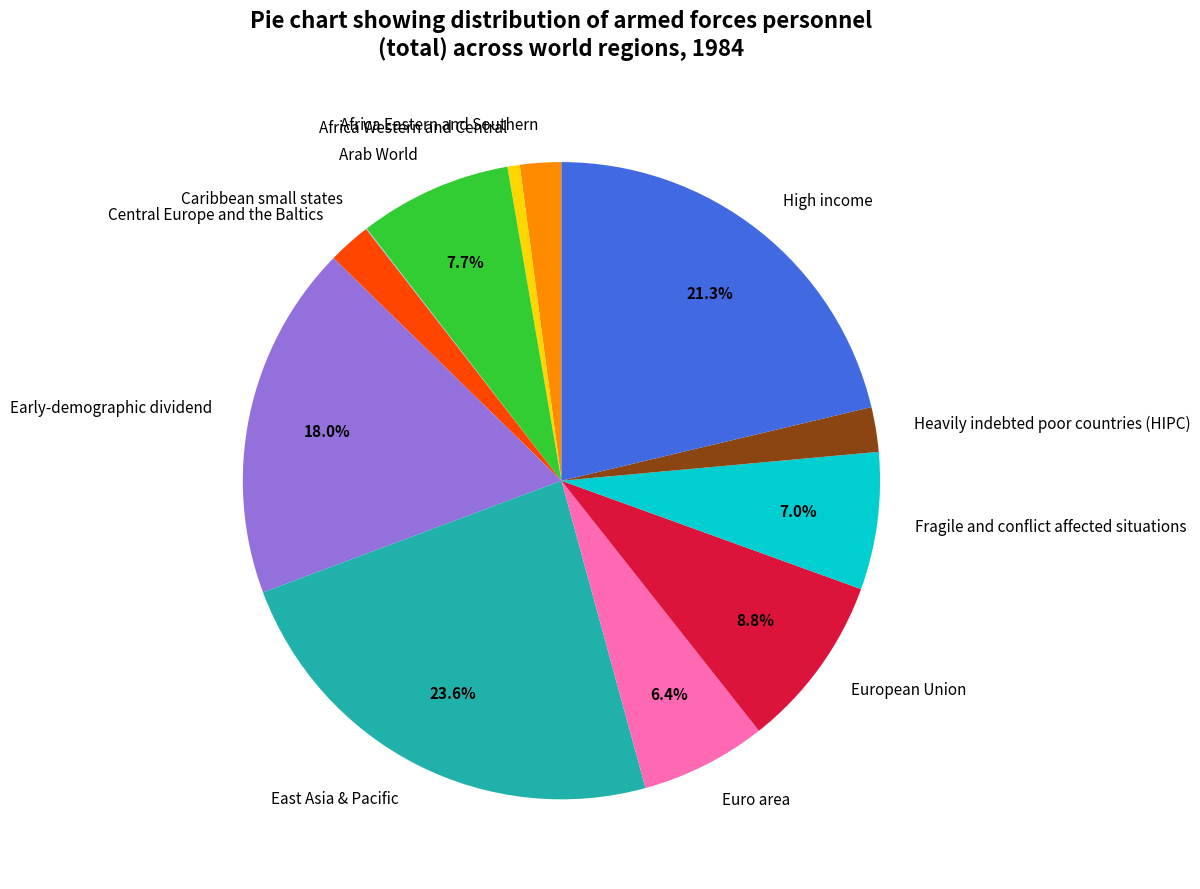

Between Arab World and High income, which is larger?

High income